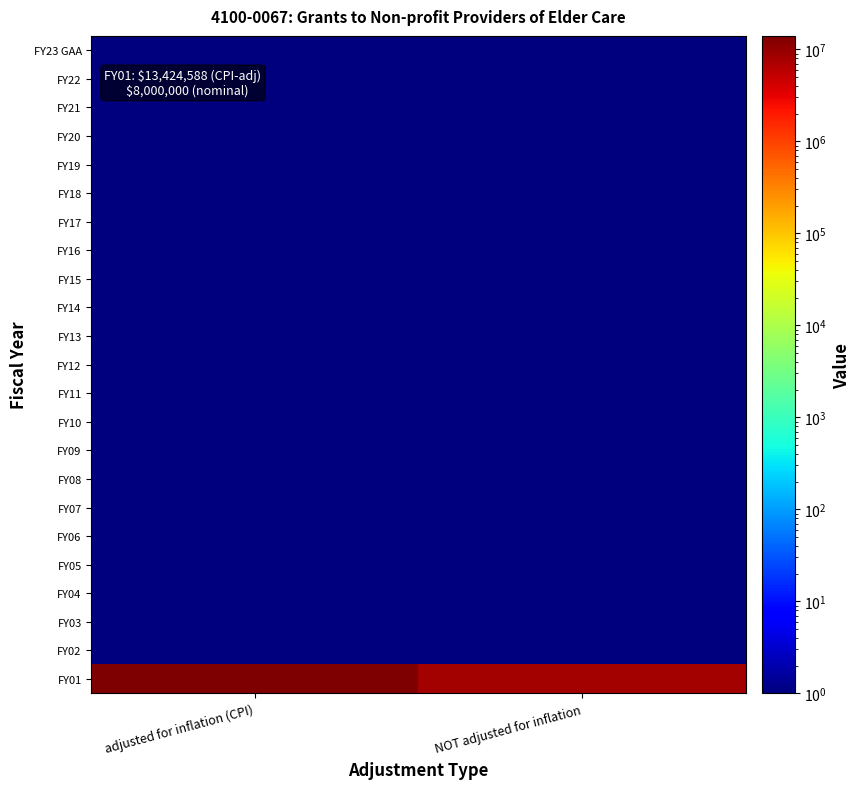

What is the greatest value displayed?

13424588.0